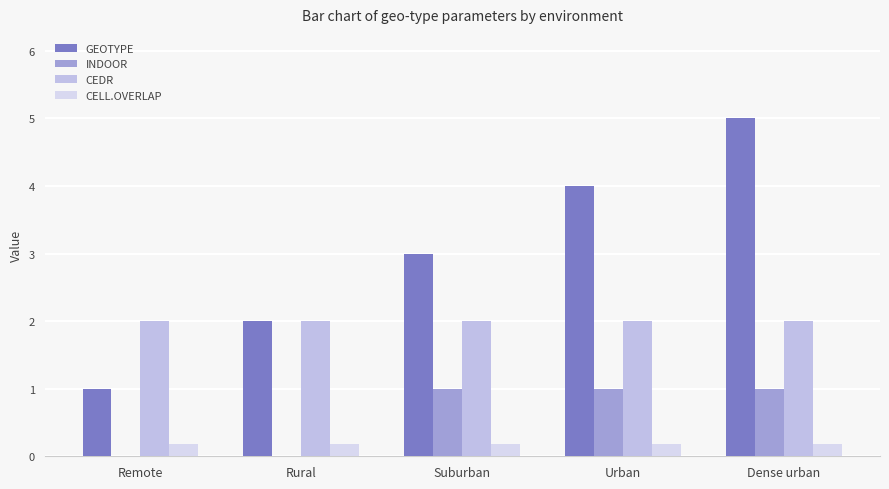

Is it true that CELL.OVERLAP equals 0.2 at Rural?

True